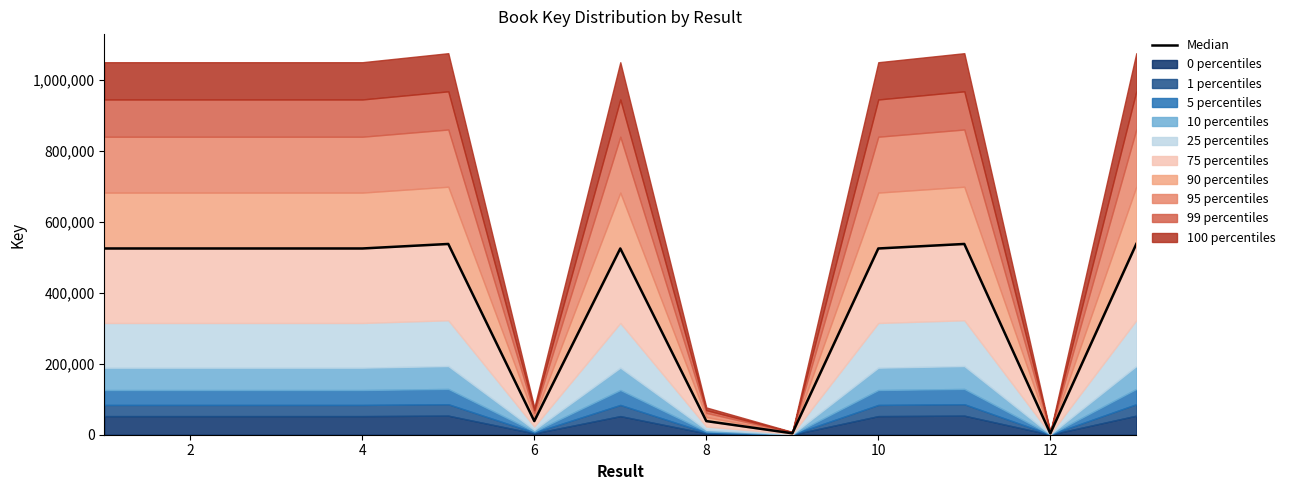

What is the value of the 9th point from the left?

538153.0